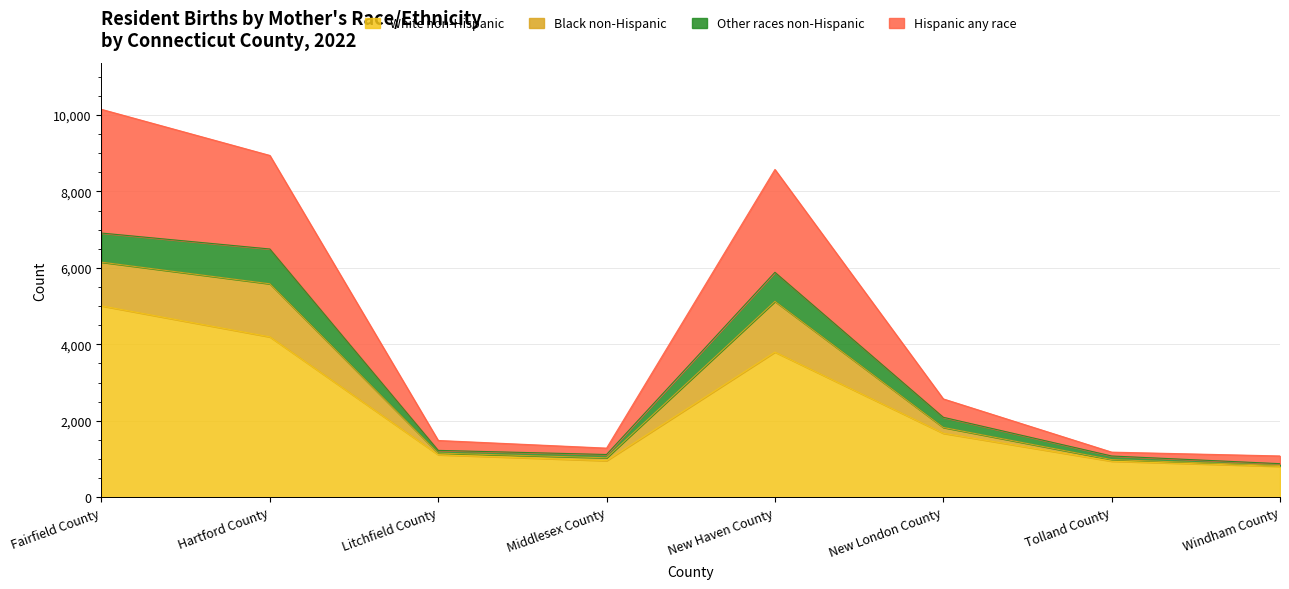

What is the average value of the White non-Hispanic series?

2310